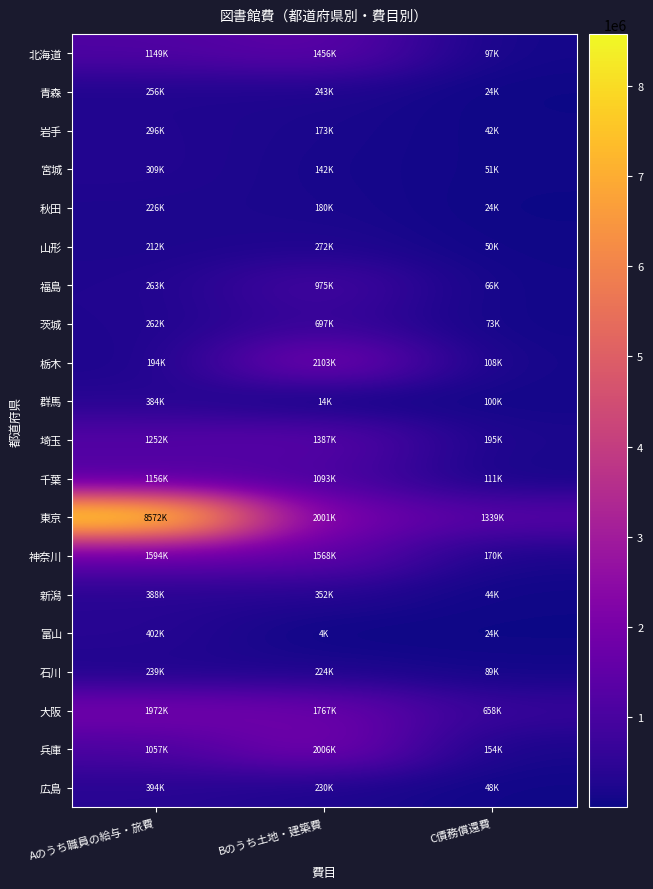

Which series has the largest range (max minus min)?

東京